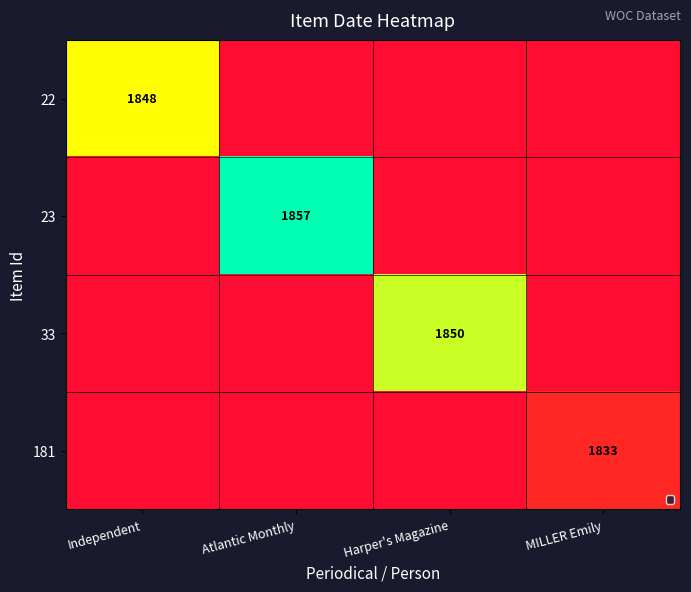

Is the value of 22 at Independent greater than the value of 181 at MILLER Emily?

Yes